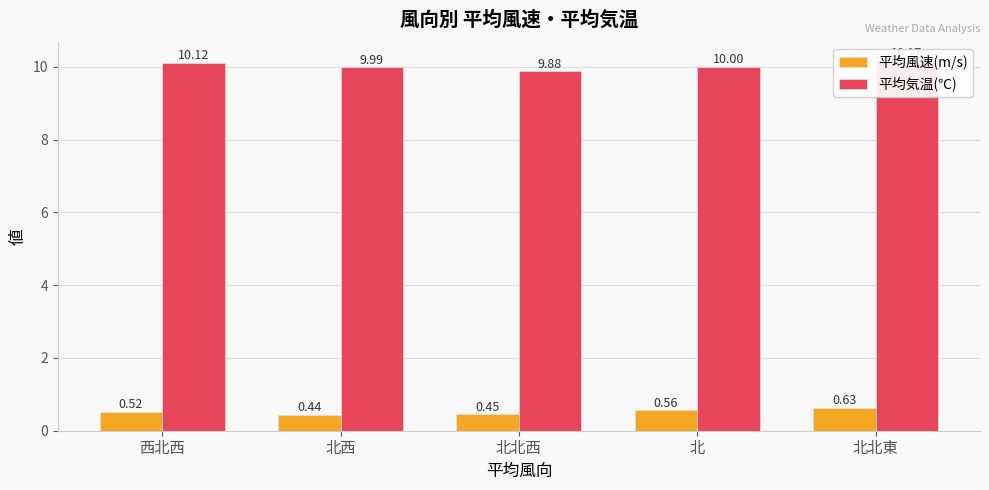

List the series in order of their overall mean, lowest first.

平均風速(m/s), 平均気温(℃)